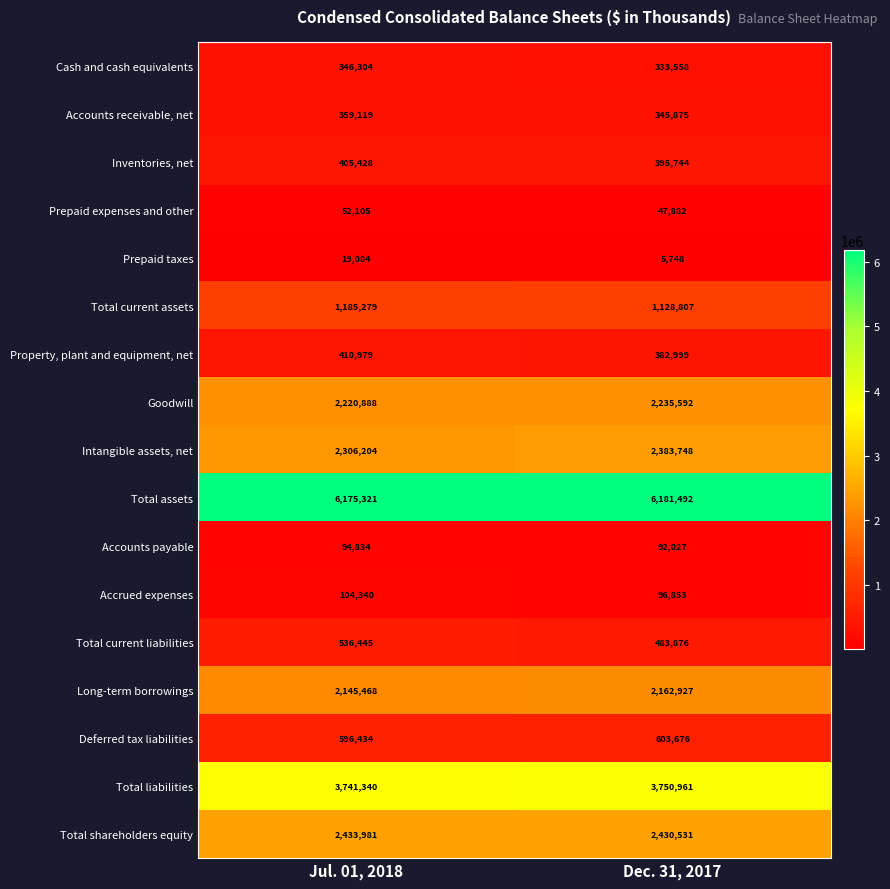

Which category has the lowest value across all series?

Dec. 31, 2017